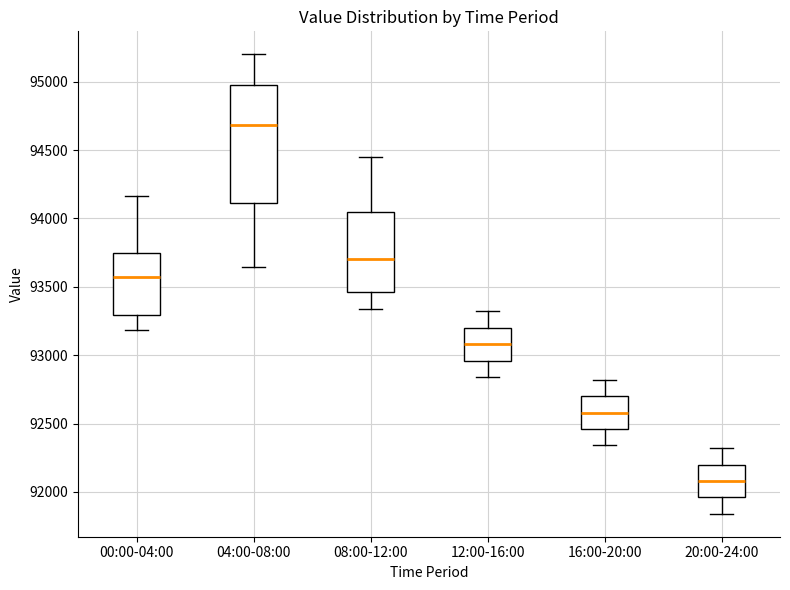

Reading left to right, transcribe this box plot: for each box, give where its median line is, the range the box spans, and where its two whiskers end, as read against the y-axis. The values are not printed on the chart, so give them approximately, as read against the axis.

00:00-04:00: median 93550, box 93300 to 93750, whiskers 93200 to 94150
04:00-08:00: median 94700, box 94100 to 94950, whiskers 93650 to 95200
08:00-12:00: median 93700, box 93450 to 94050, whiskers 93350 to 94450
12:00-16:00: median 93100, box 92950 to 93200, whiskers 92850 to 93300
16:00-20:00: median 92600, box 92450 to 92700, whiskers 92350 to 92800
20:00-24:00: median 92100, box 91950 to 92200, whiskers 91850 to 92300